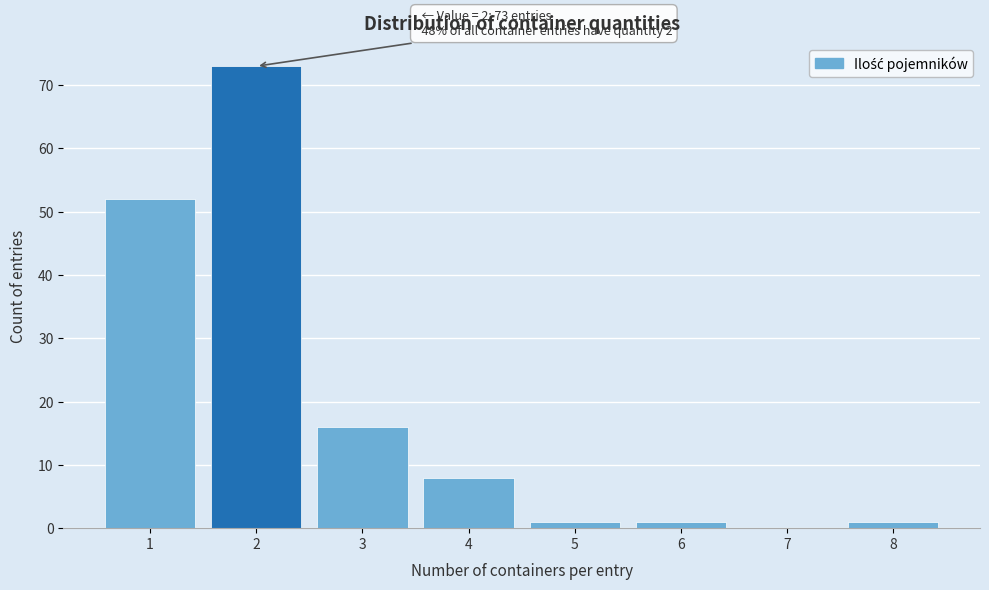

Over which range of the x-axis is the bar tallest?

1.5 to 2.5